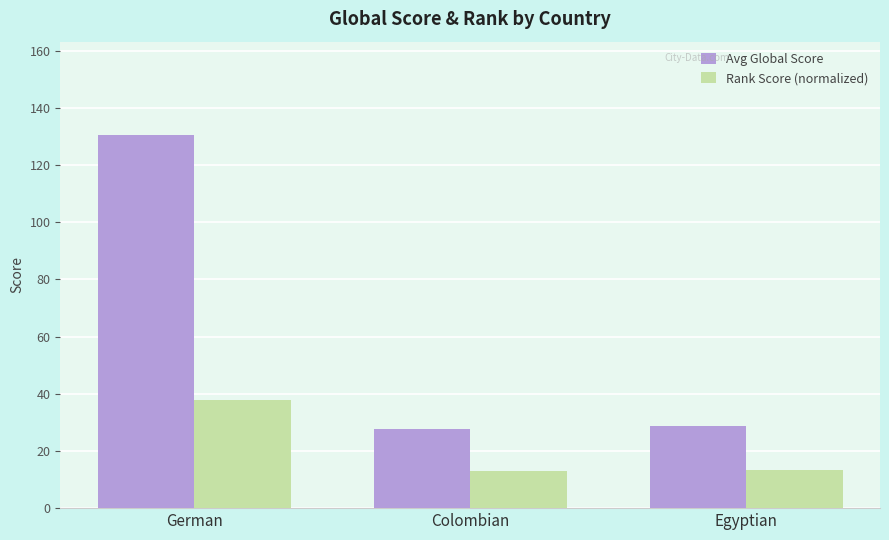

Rank the series by their average value, from highest to lowest.

Avg Global Score, Rank Score (normalized)